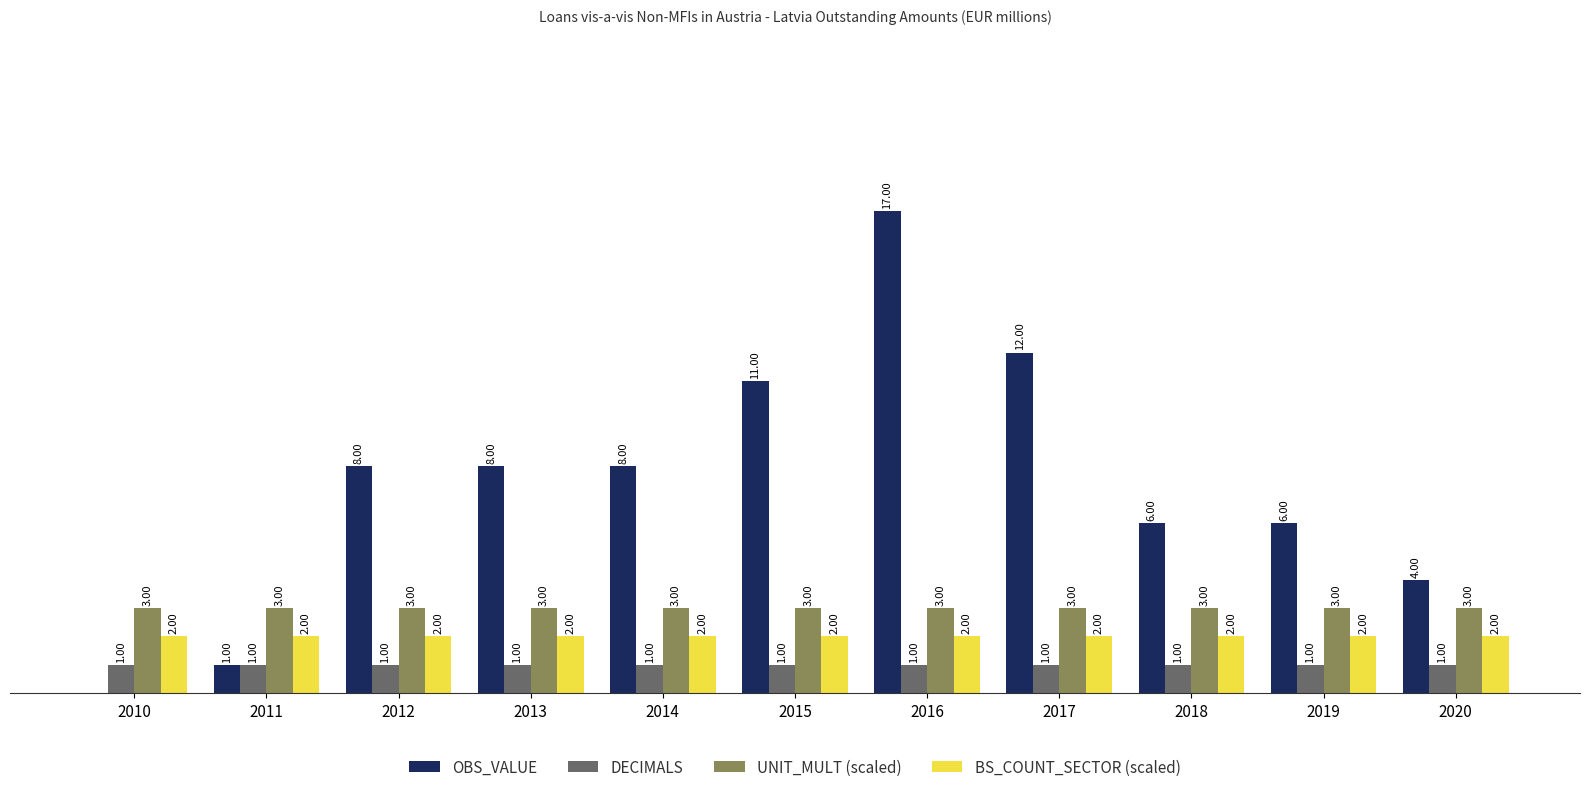

Which series has the largest total across all categories?

OBS_VALUE